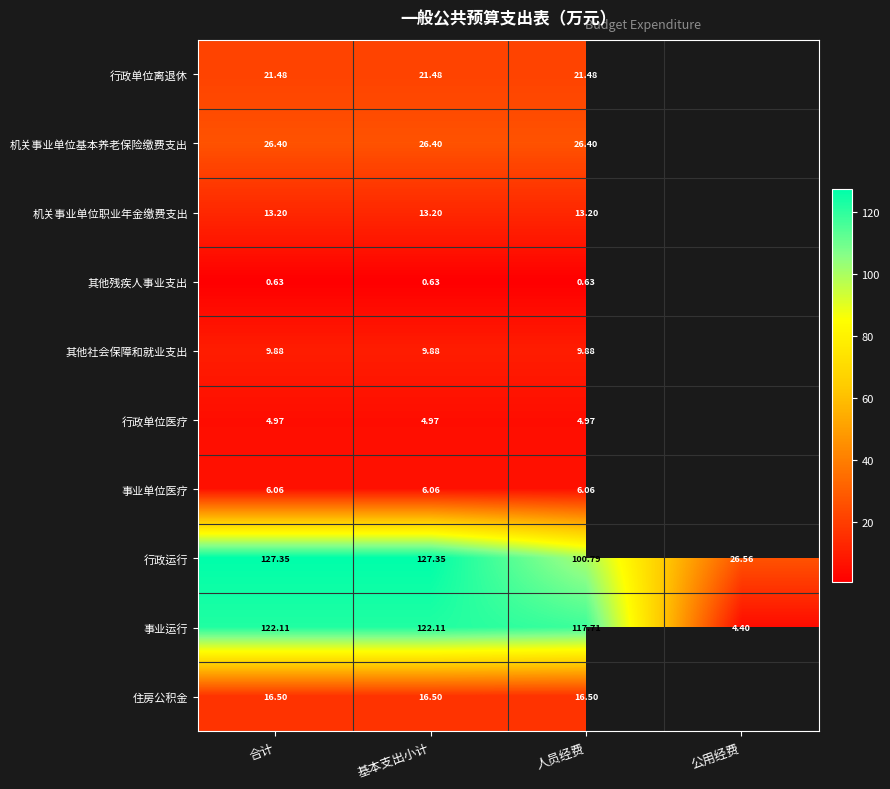

What is the difference between the highest and lowest values at 人员经费?

117.1